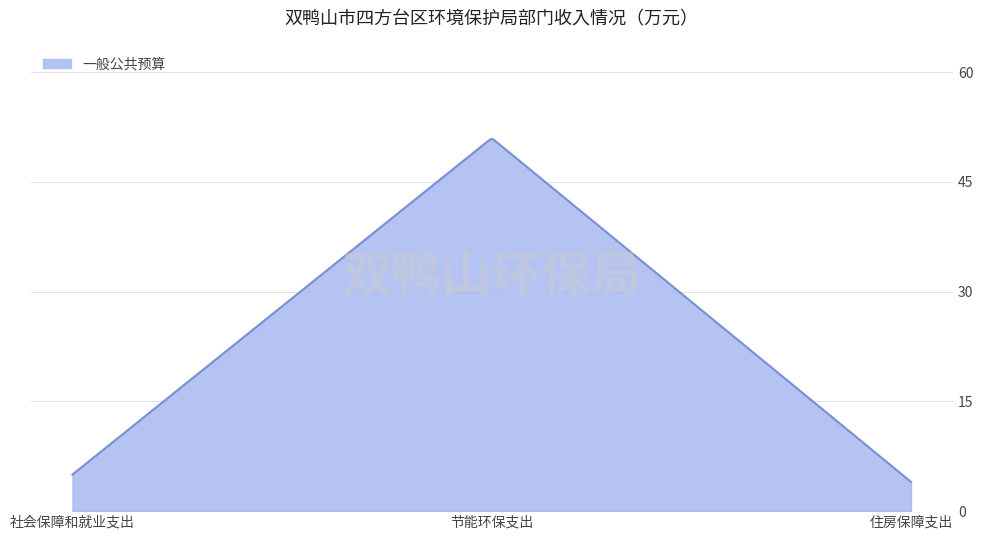

What is the maximum value shown in the chart?

50.8